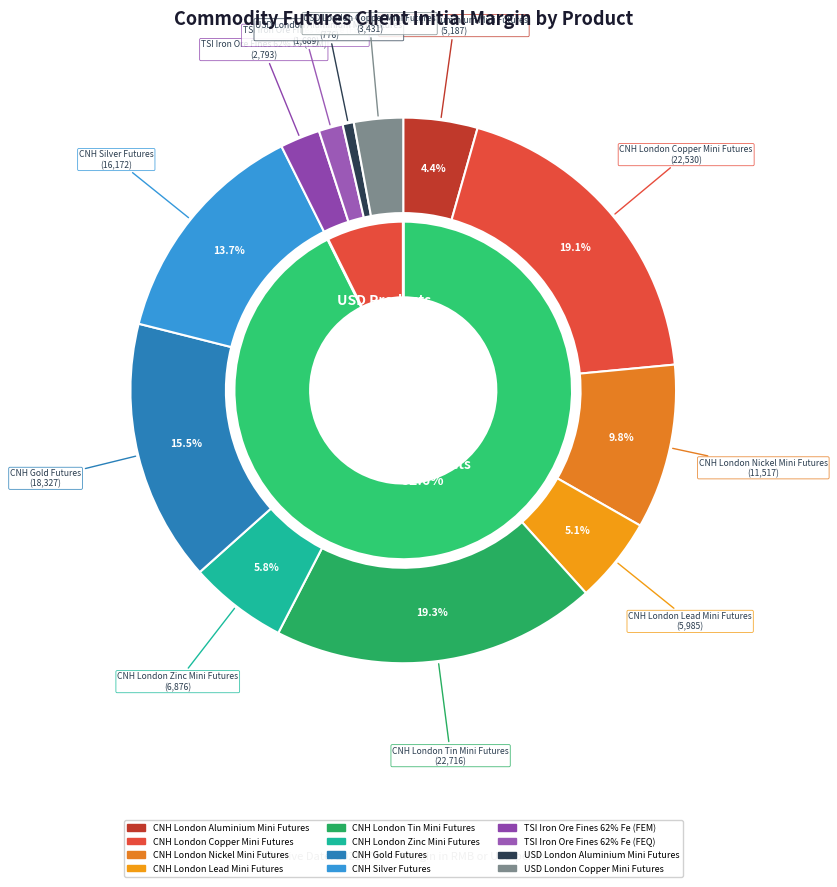

The CNH London Aluminium Mini Futures slice represents 4% of the pie. True or false?

True